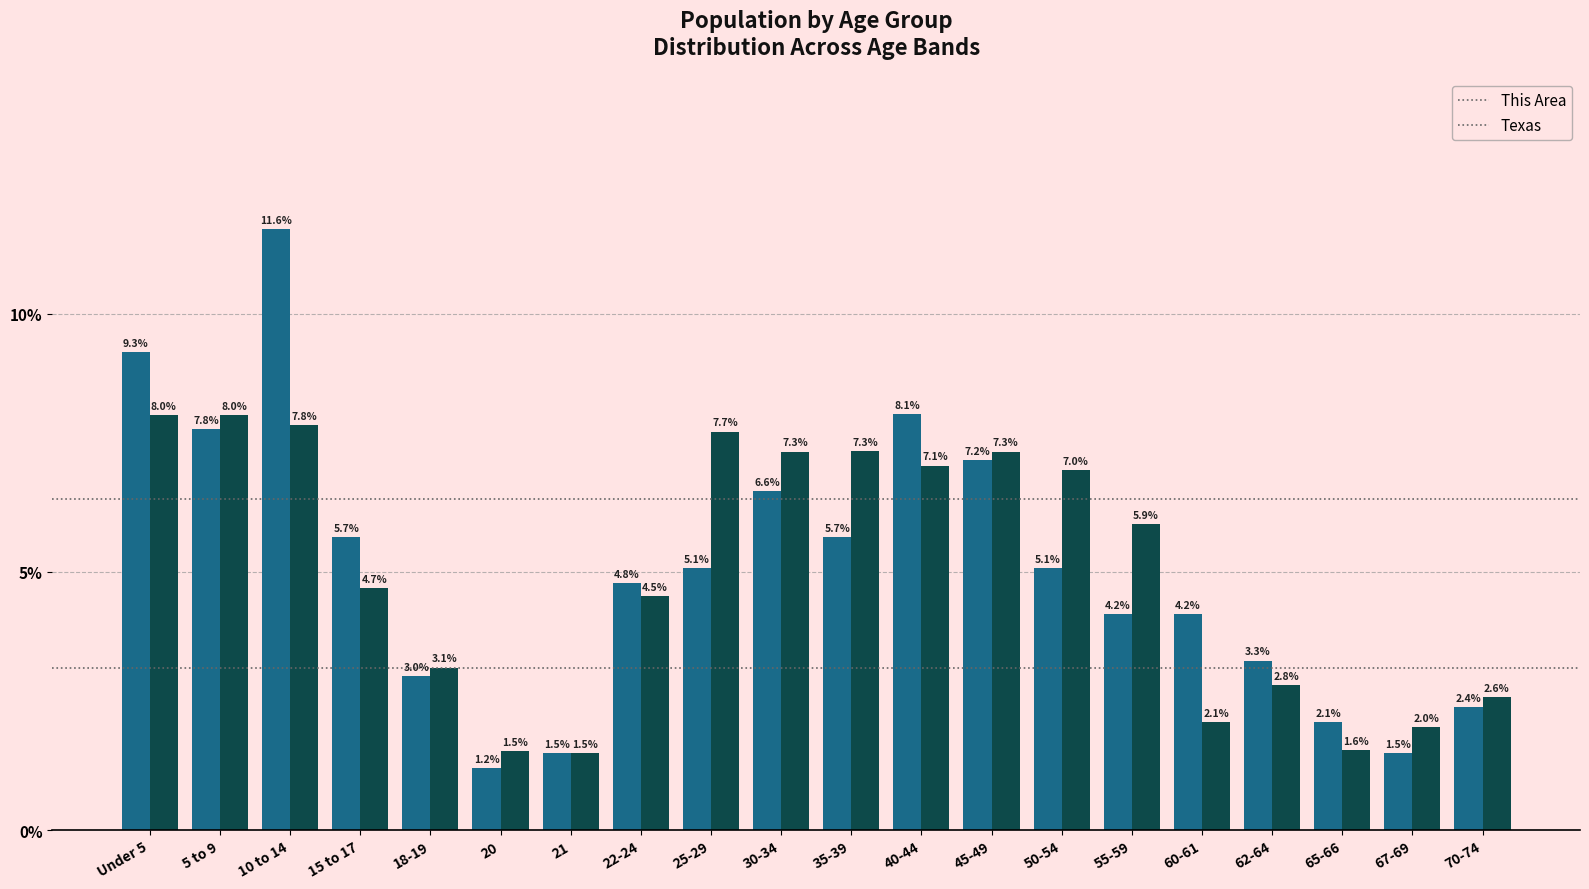

Reading right to left, list all the values displayed in this chart.

This Area: 70-74=2.4	67-69=1.5	65-66=2.1	62-64=3.3	60-61=4.2	55-59=4.2	50-54=5.1	45-49=7.2	40-44=8.1	35-39=5.7	30-34=6.6	25-29=5.1	22-24=4.8	21=1.5	20=1.2	18-19=3.0	15 to 17=5.7	10 to 14=11.6	5 to 9=7.8	Under 5=9.3
Texas: 70-74=2.6	67-69=2.0	65-66=1.6	62-64=2.8	60-61=2.1	55-59=5.9	50-54=7.0	45-49=7.3	40-44=7.1	35-39=7.3	30-34=7.3	25-29=7.7	22-24=4.5	21=1.5	20=1.5	18-19=3.1	15 to 17=4.7	10 to 14=7.8	5 to 9=8.0	Under 5=8.0